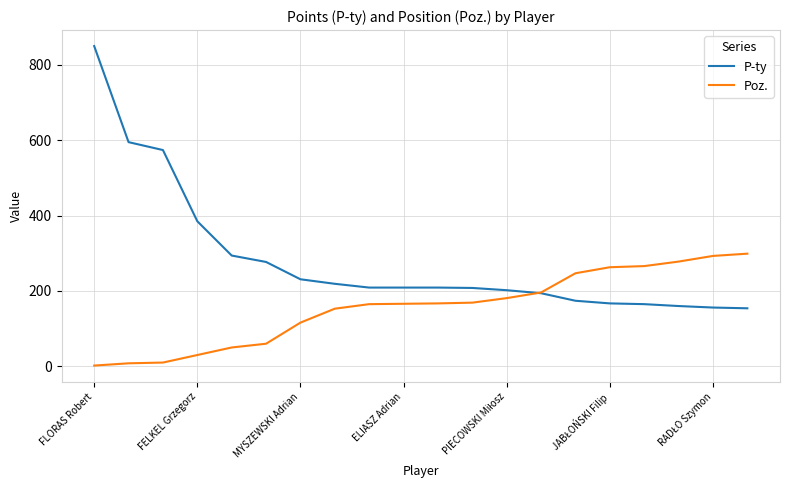

Which series has the largest total across all categories?

P-ty